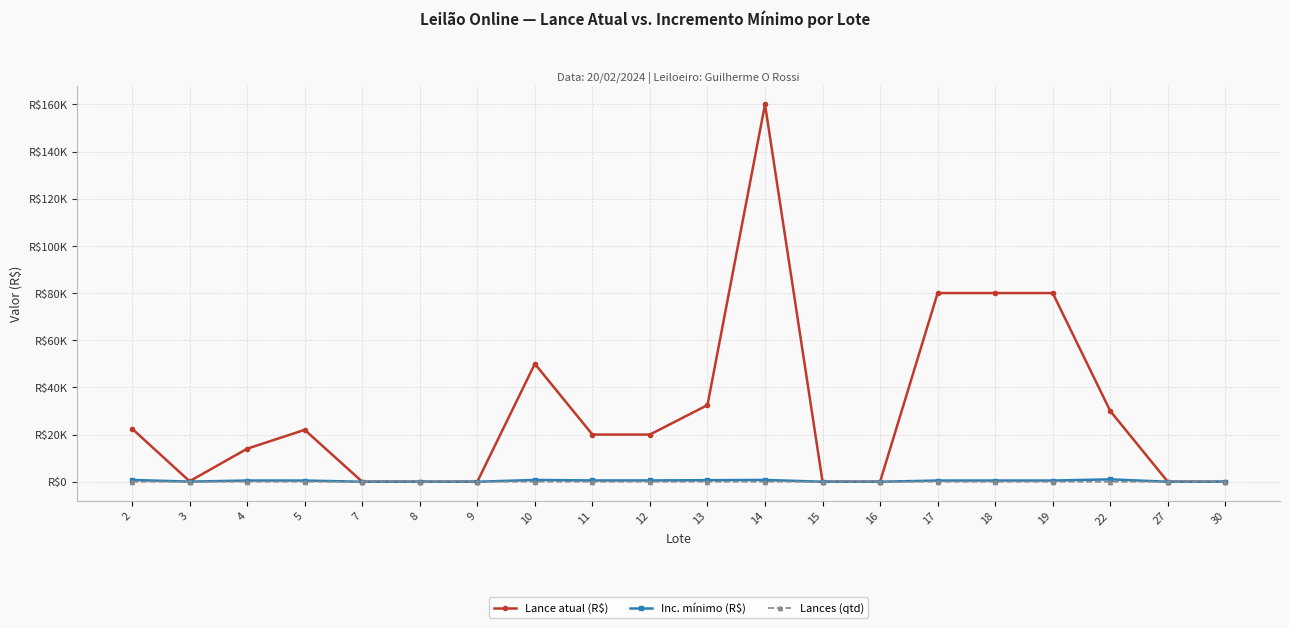

In Lances (qtd), how many points are higher than both neighbors (excluding endpoints)?

1